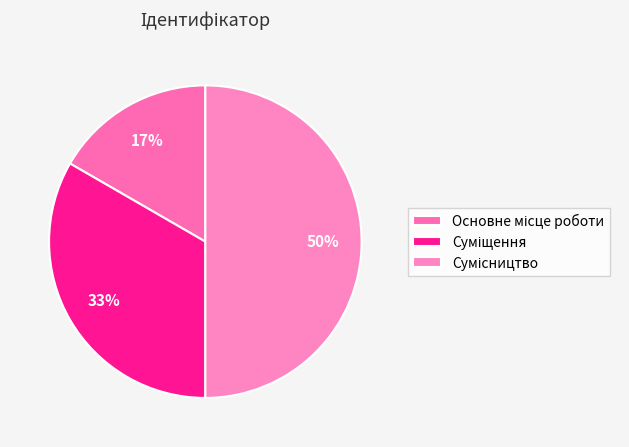

How many segments does this pie chart have?

3